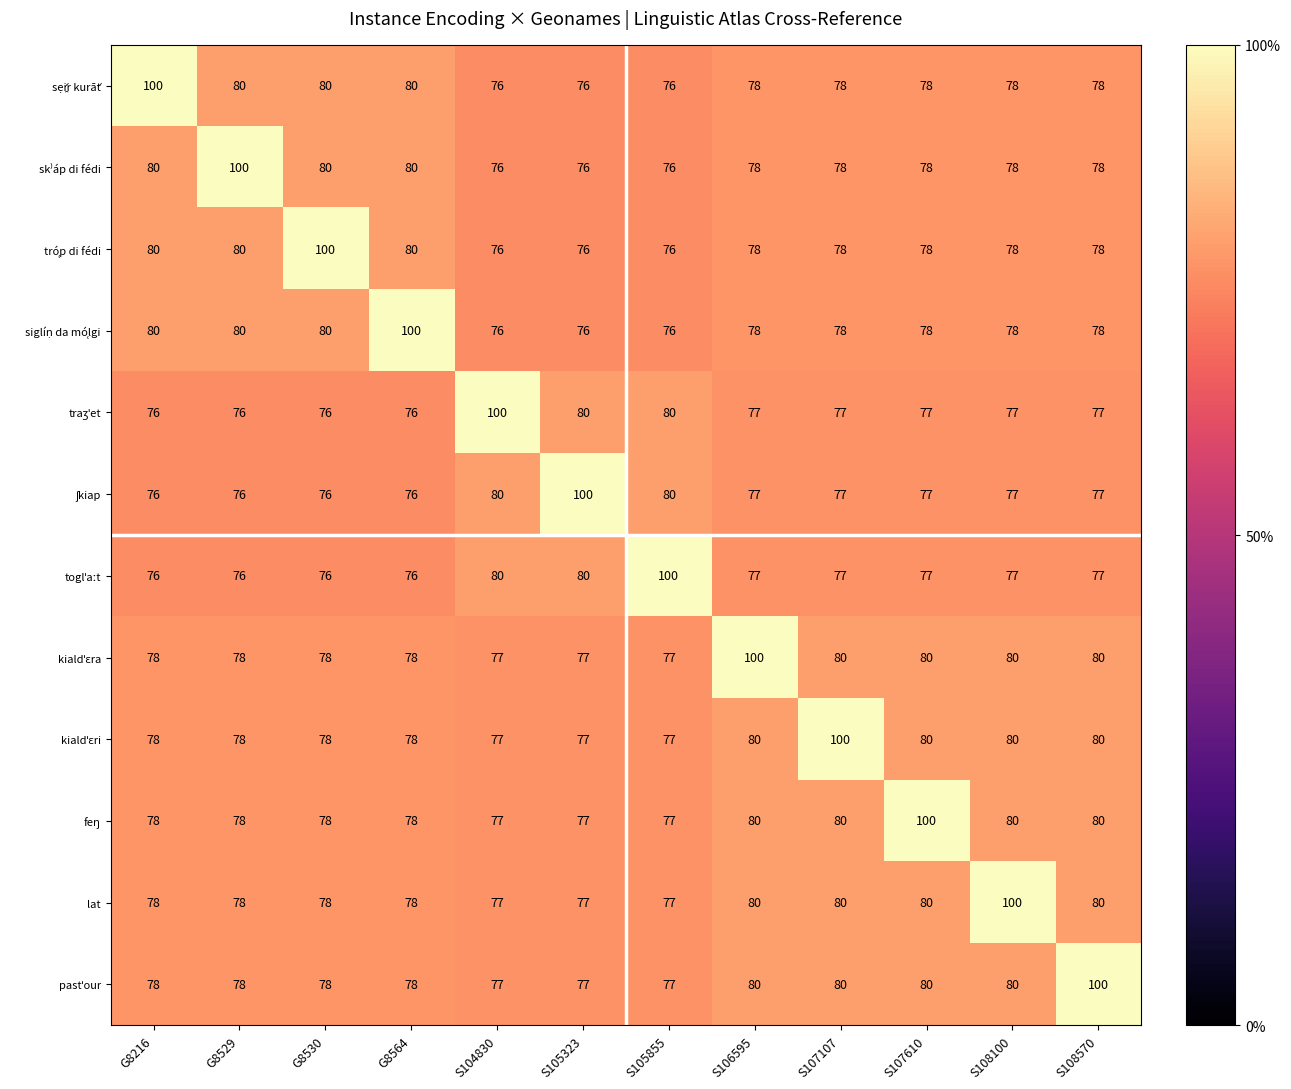

What is the spread (max minus min) of values at S107107?

23